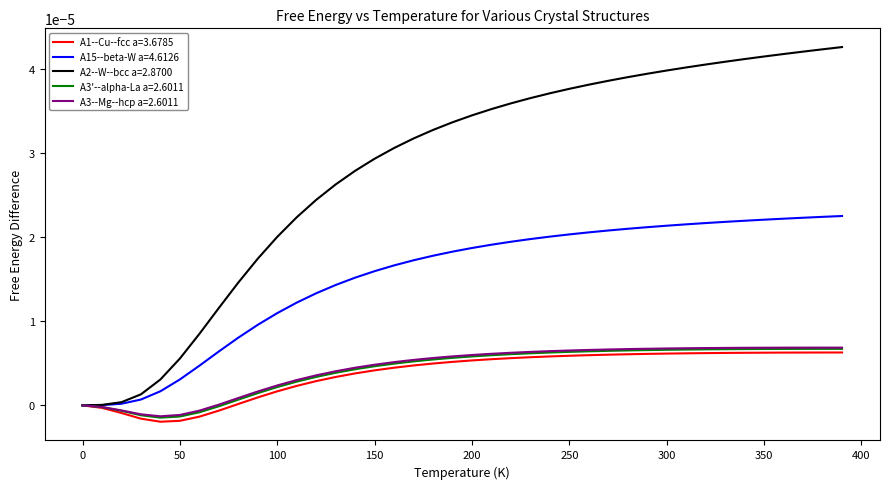

Count the number of categories in the chart.

40